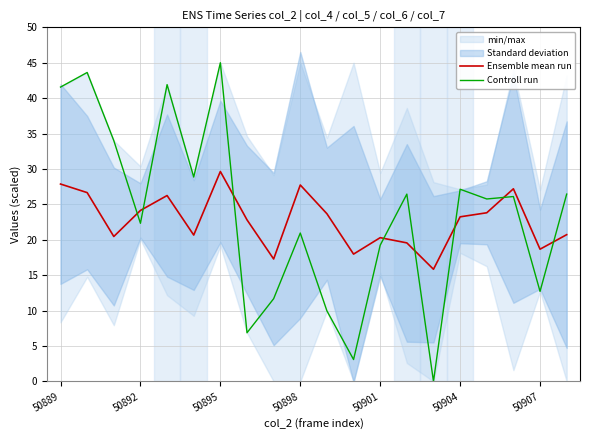

The value of Ensemble mean run at 50898 is 14.7. True or false?

False